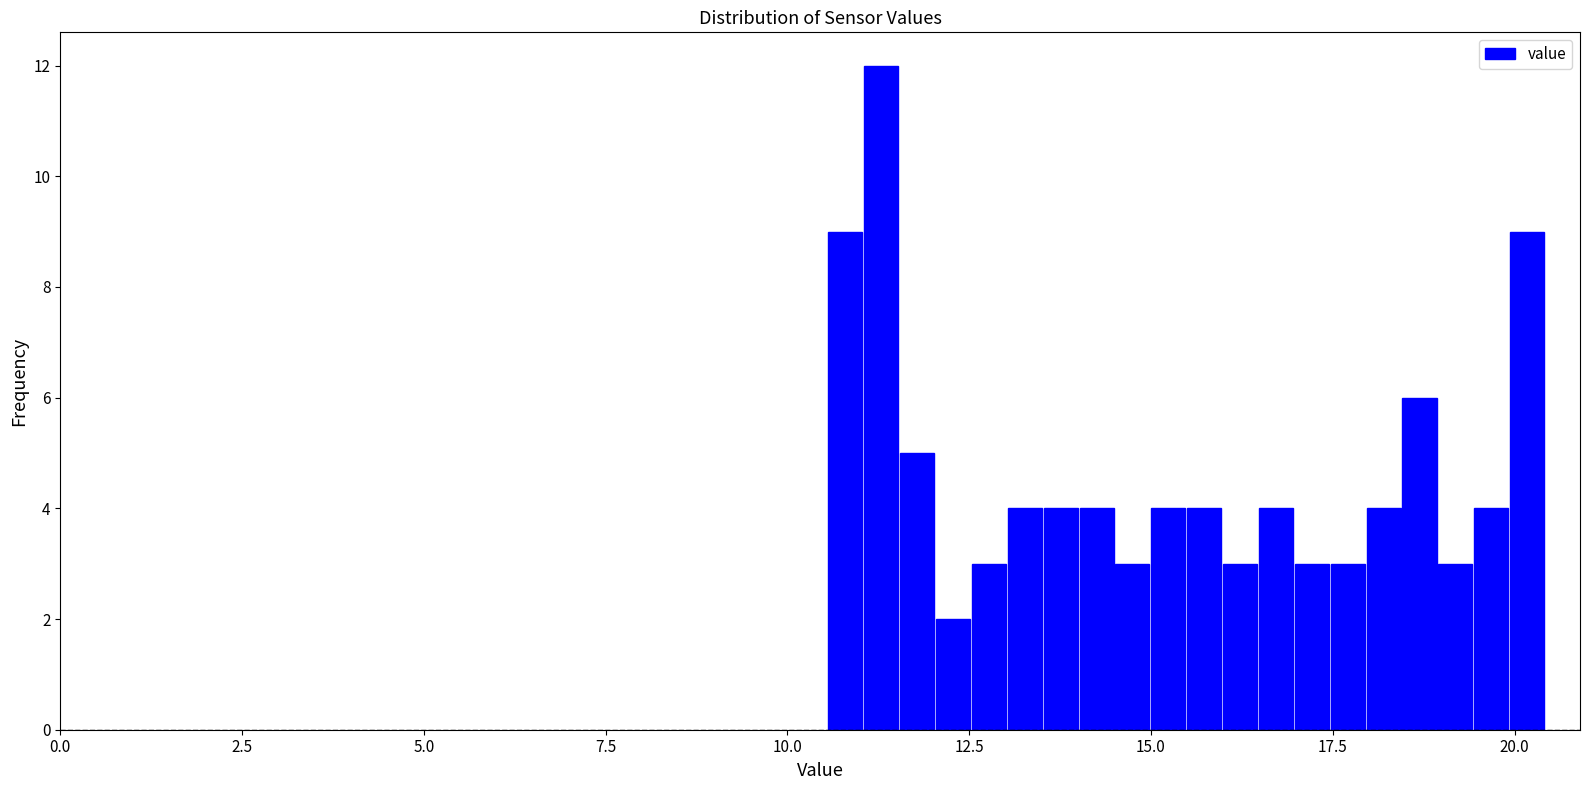

Around what value on the x-axis is the tallest bar? Give the approximate position of its centre, as read against the axis.

11.5